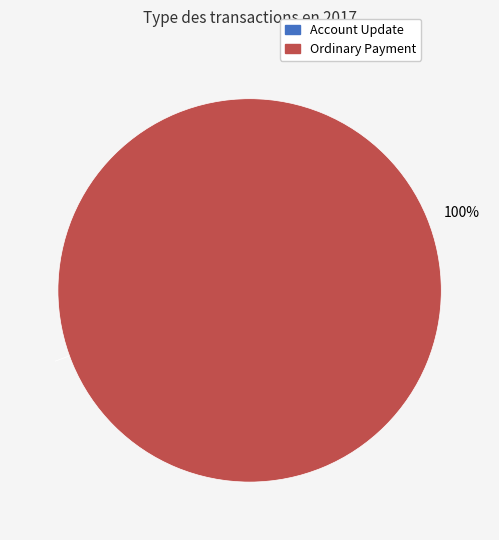

The Ordinary Payment slice represents 100% of the pie. True or false?

True